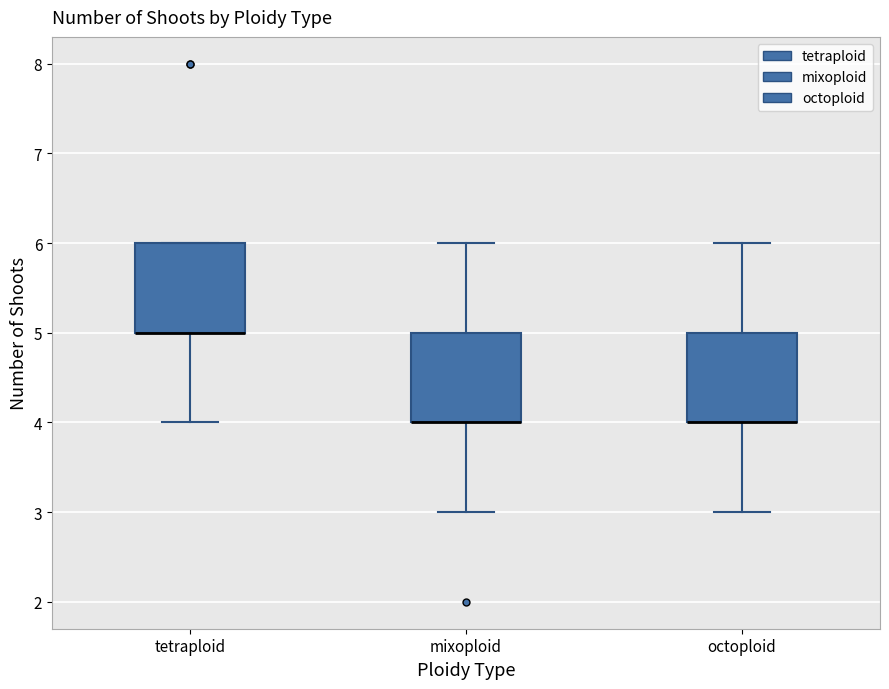

Where does the lower whisker of the box for octoploid end on the y-axis? The values are not printed on the chart, so give them approximately, as read against the axis.

3